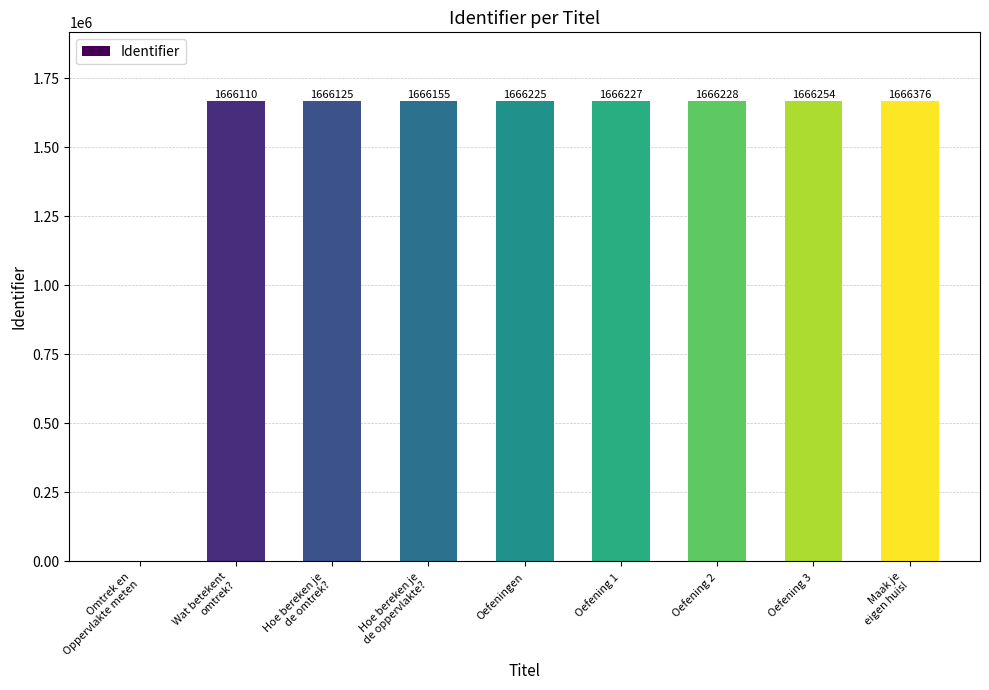

At which category does the chart reach its peak across all series?

Maak je
eigen huis!